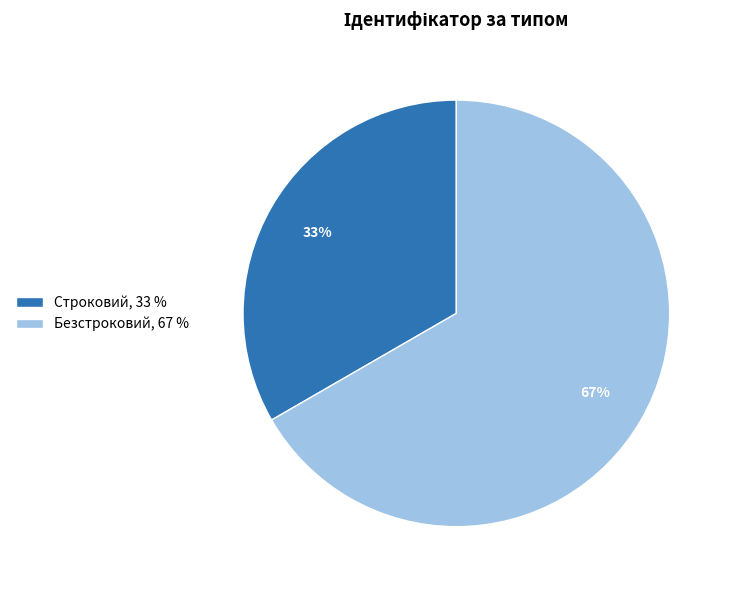

Combined, do Безстроковий and Строковий account for over 50%?

Yes